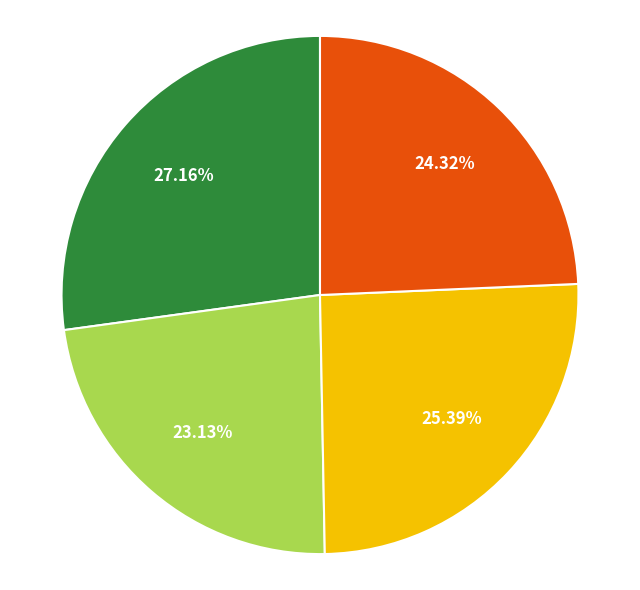

Does any single category account for the majority?

No